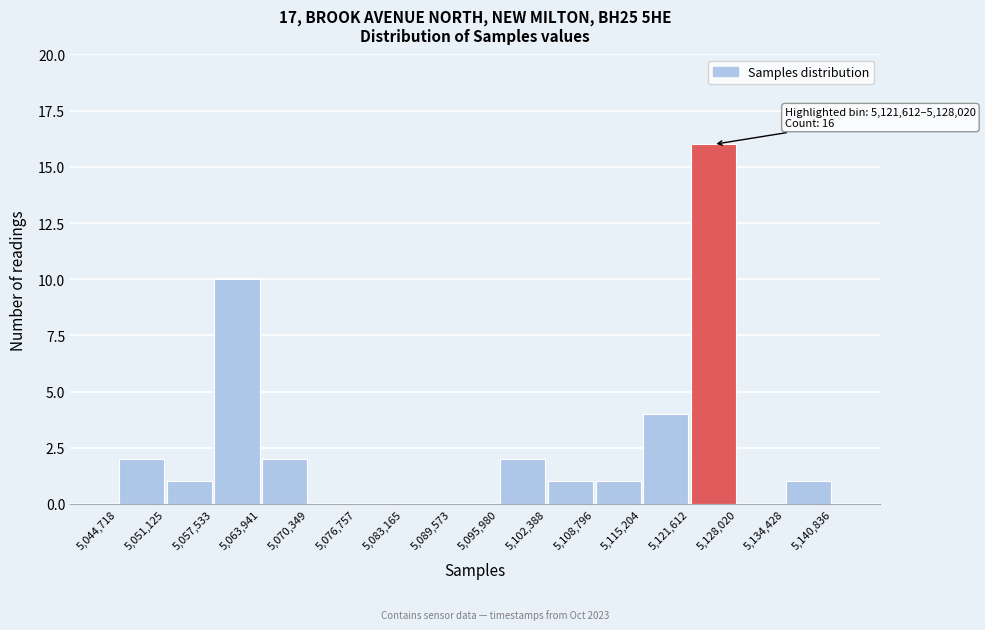

Over which range of the x-axis is the bar tallest?

5,121,612 to 5,128,020